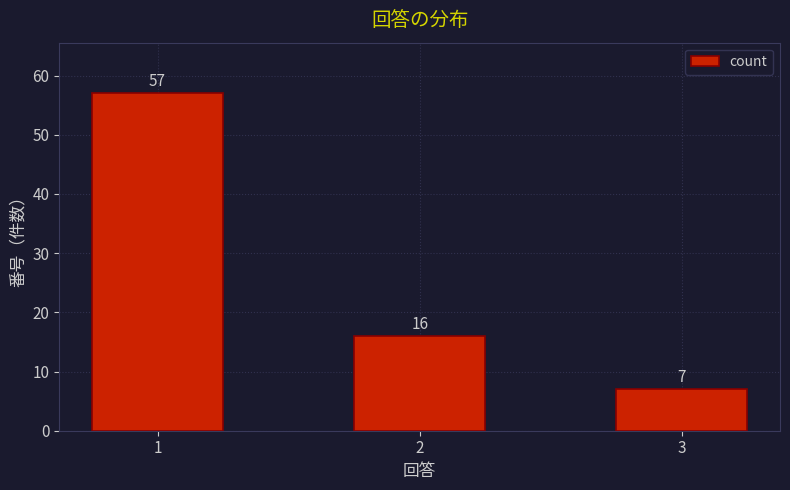

Approximately how many times larger is the value at 1 compared to 2?

3.6